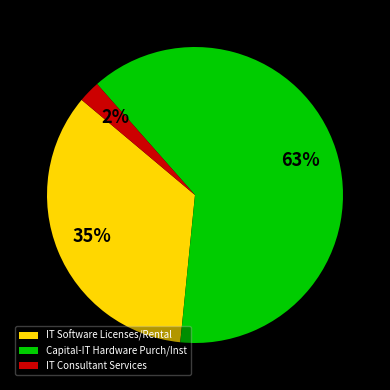

The IT Consultant Services slice represents 2% of the pie. True or false?

True